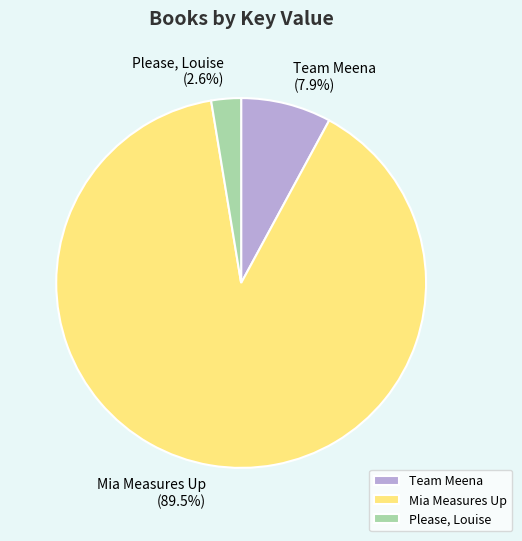

How many slices are in this pie chart?

3